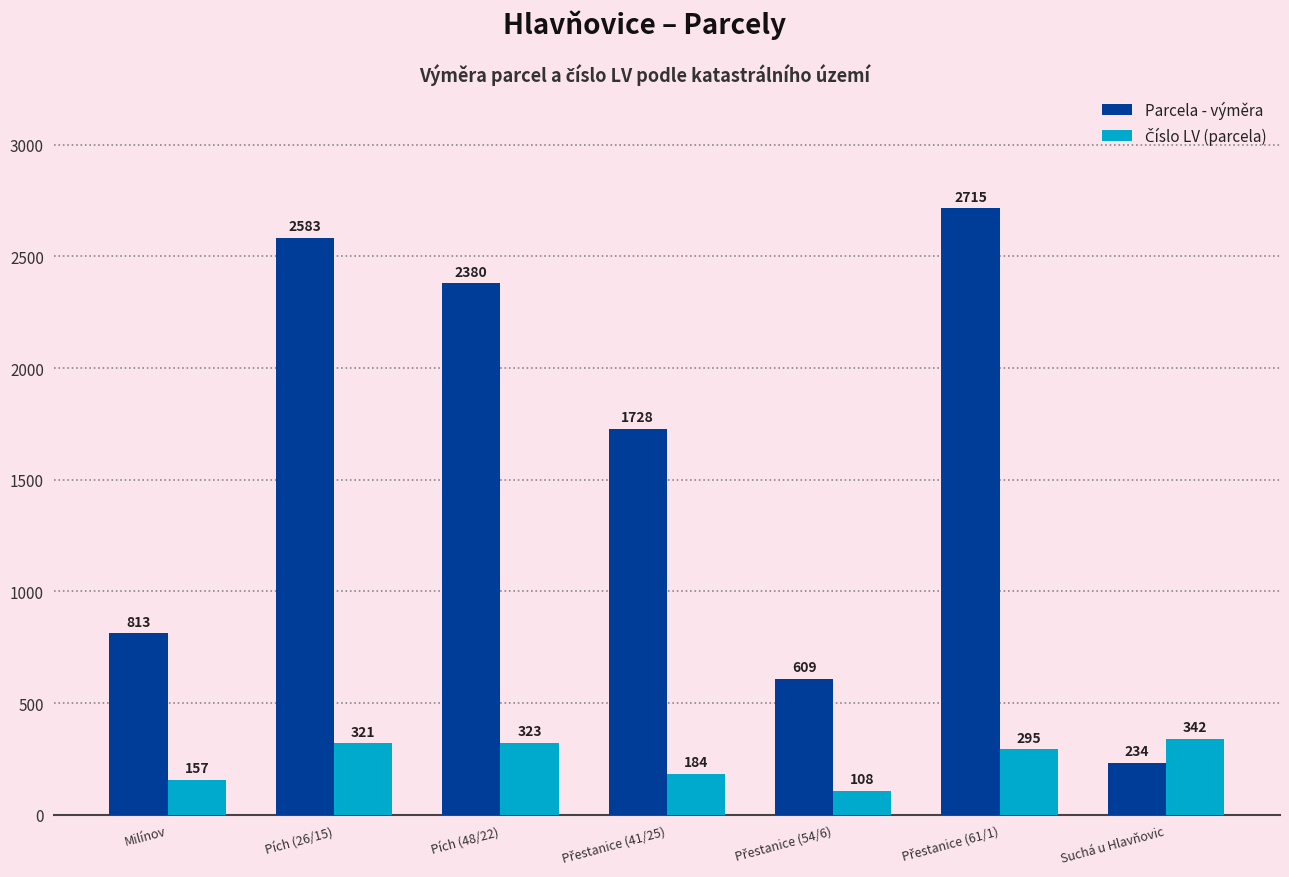

What is the average value of the Parcela - výměra series?

1580